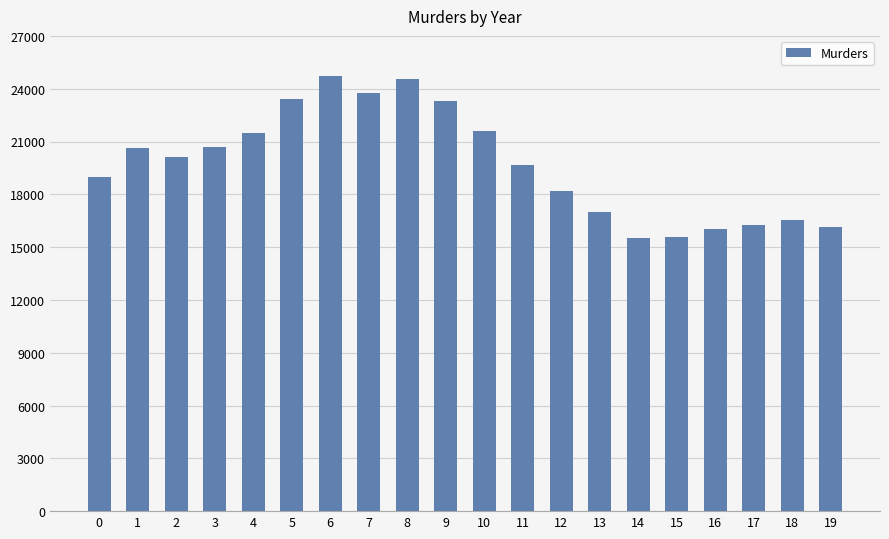

Is it true that the value at 12 is 5961?

False